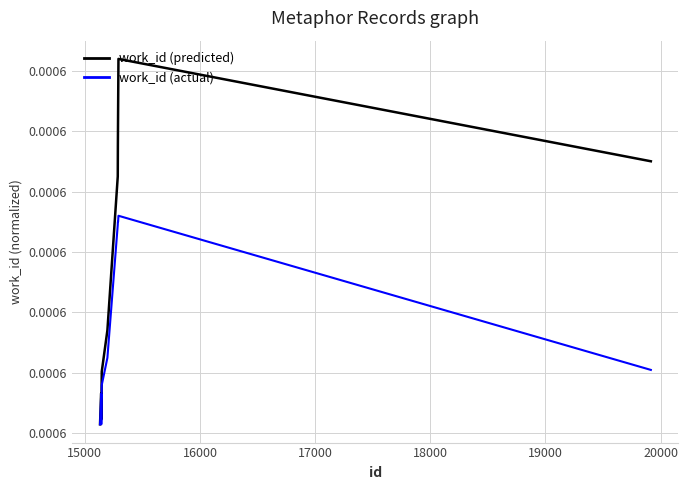

How many interior local valleys does the work_id (predicted) series have?

1